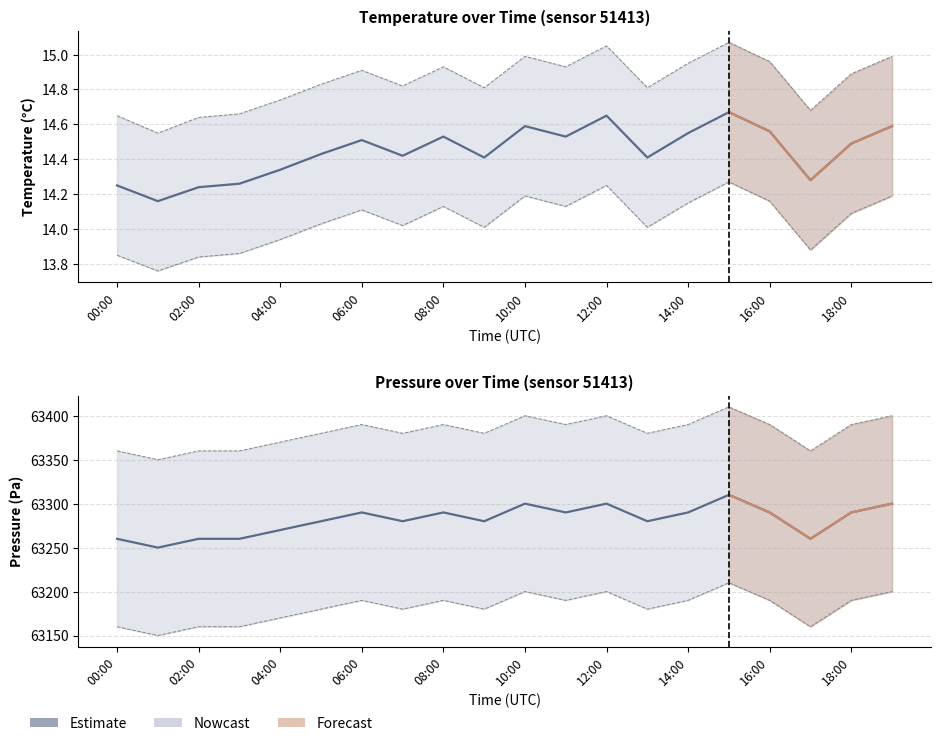

How many interior local peaks does the temperature series have?

5